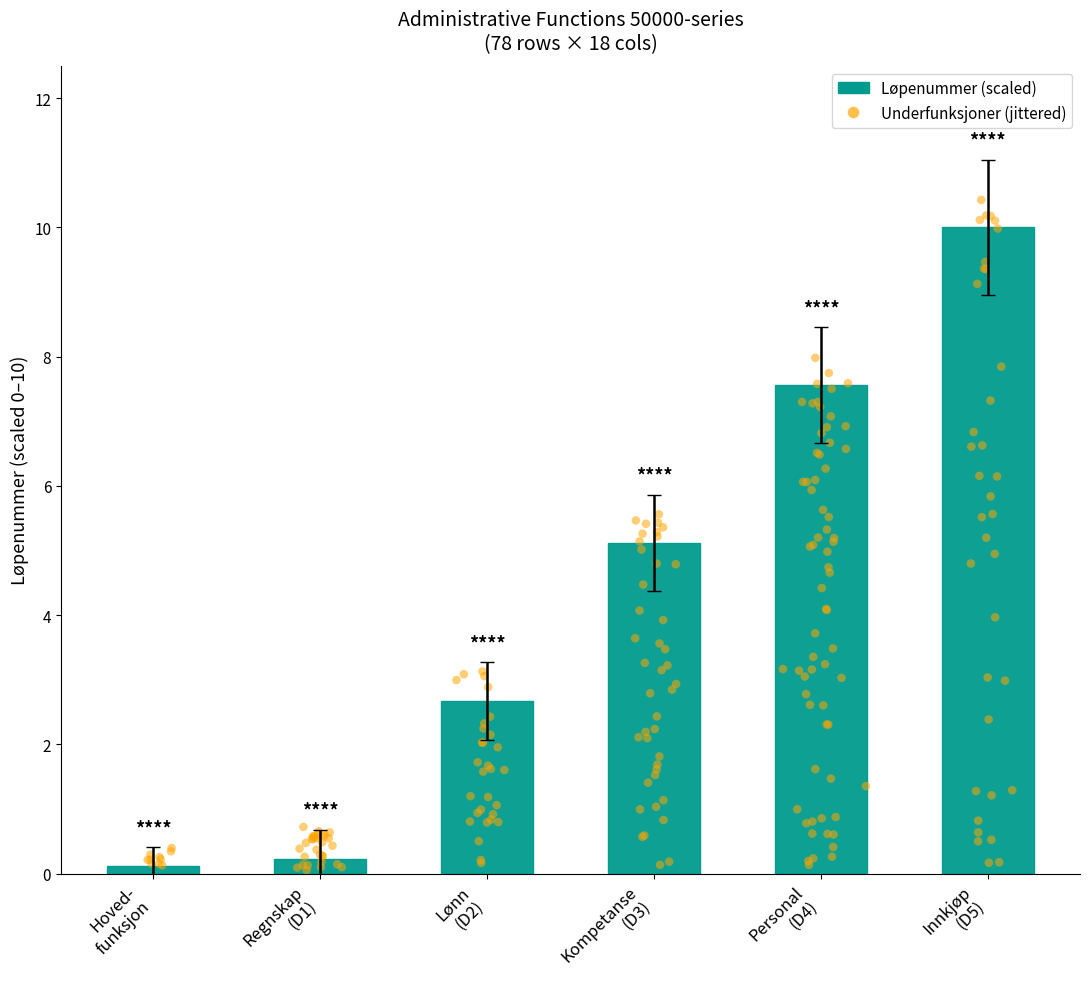

What is the ratio of the value at Innkjøp
(D5) to the value at Kompetanse
(D3)?

2.0